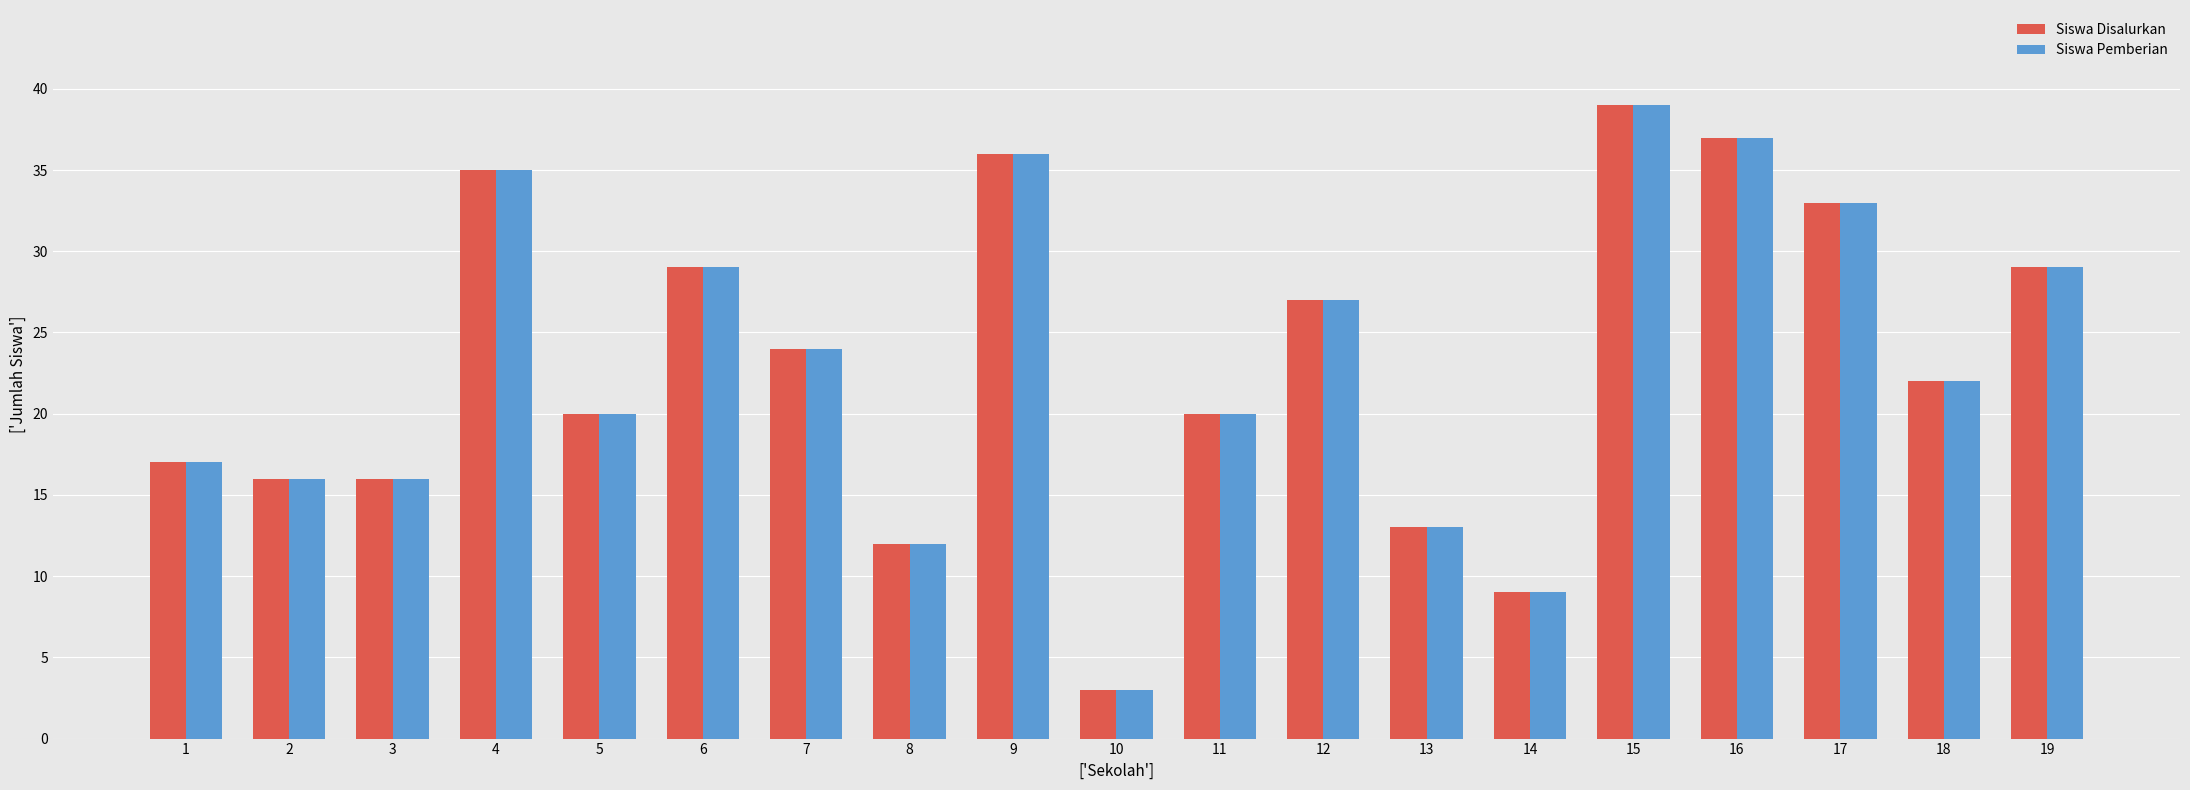

Which label corresponds to the largest value in the chart?

15